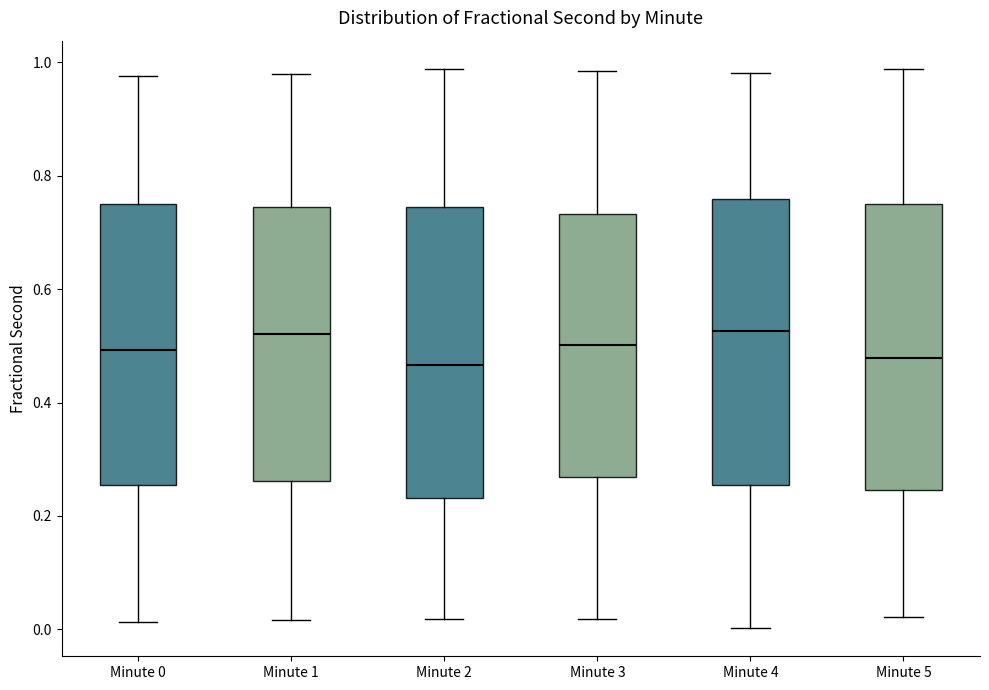

Reading left to right, transcribe this box plot: for each box, give where its median line is, the range the box spans, and where its two whiskers end, as read against the y-axis. The values are not printed on the chart, so give them approximately, as read against the axis.

Minute 0: median 0.50, box 0.26 to 0.76, whiskers 0.02 to 0.98
Minute 1: median 0.52, box 0.26 to 0.74, whiskers 0.02 to 0.98
Minute 2: median 0.46, box 0.24 to 0.74, whiskers 0.02 to 0.98
Minute 3: median 0.50, box 0.26 to 0.74, whiskers 0.02 to 0.98
Minute 4: median 0.52, box 0.26 to 0.76, whiskers 0.00 to 0.98
Minute 5: median 0.48, box 0.24 to 0.76, whiskers 0.02 to 0.98